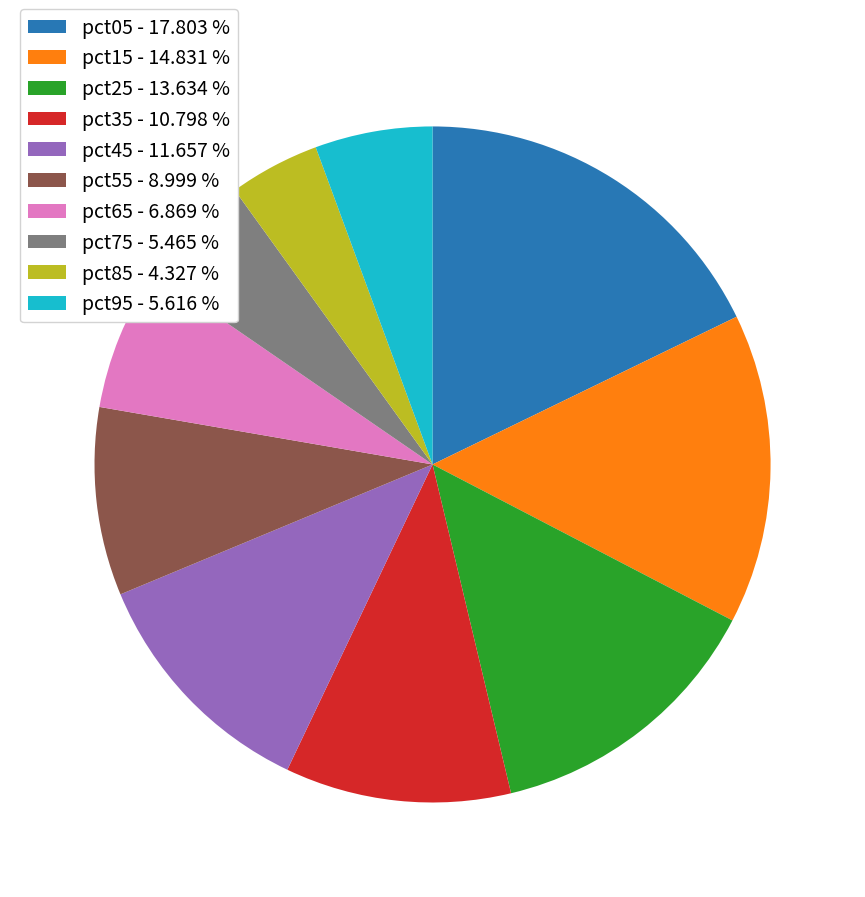

Which has a higher value, pct35 - 10.798 % or pct65 - 6.869 %?

pct35 - 10.798 %